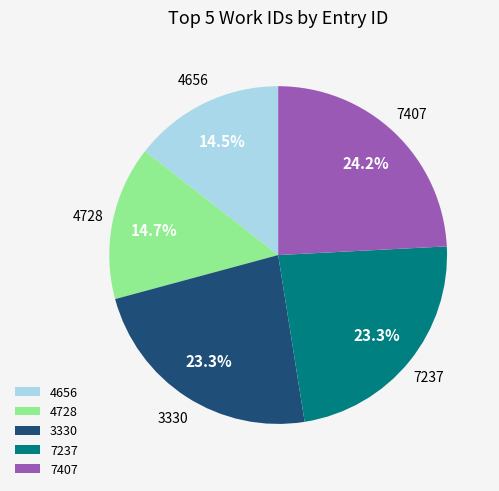

Count the number of slices in the pie.

5